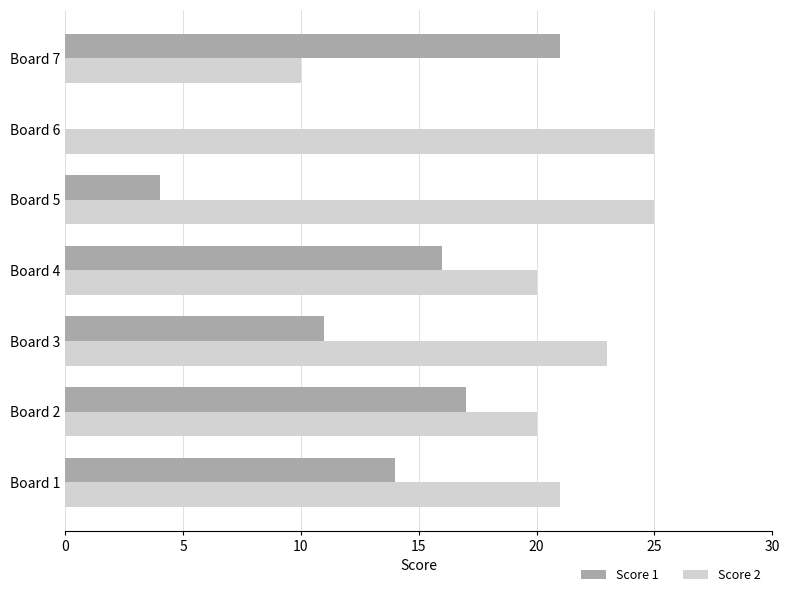

What is the sum of all Score 1 values?

83